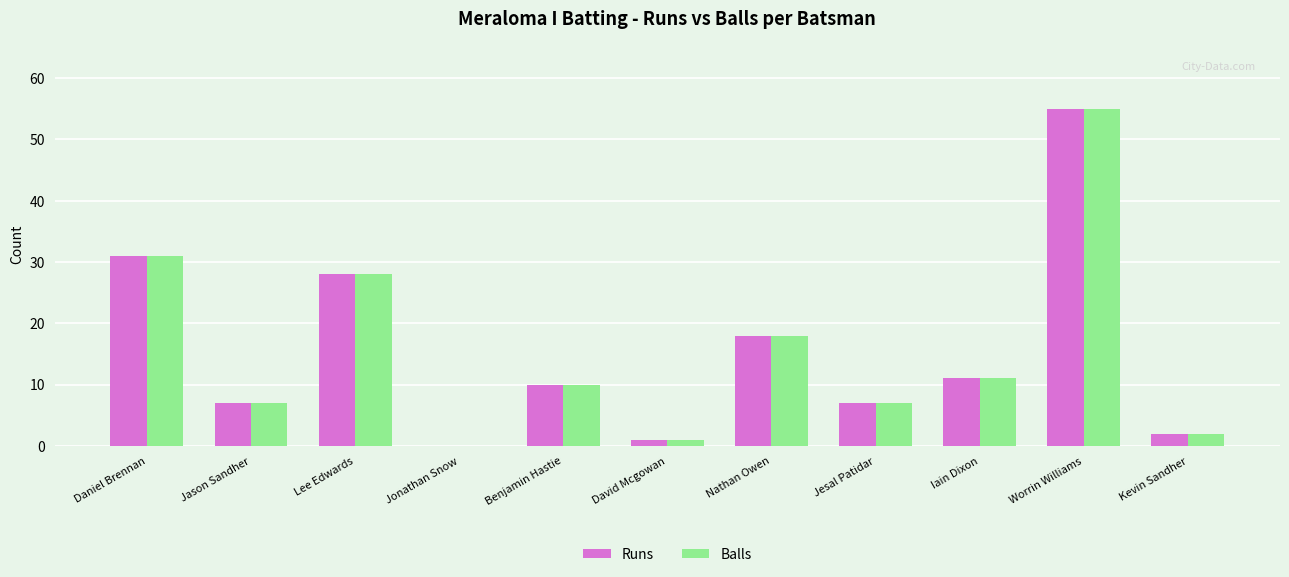

What is the sum of all Runs values?

170